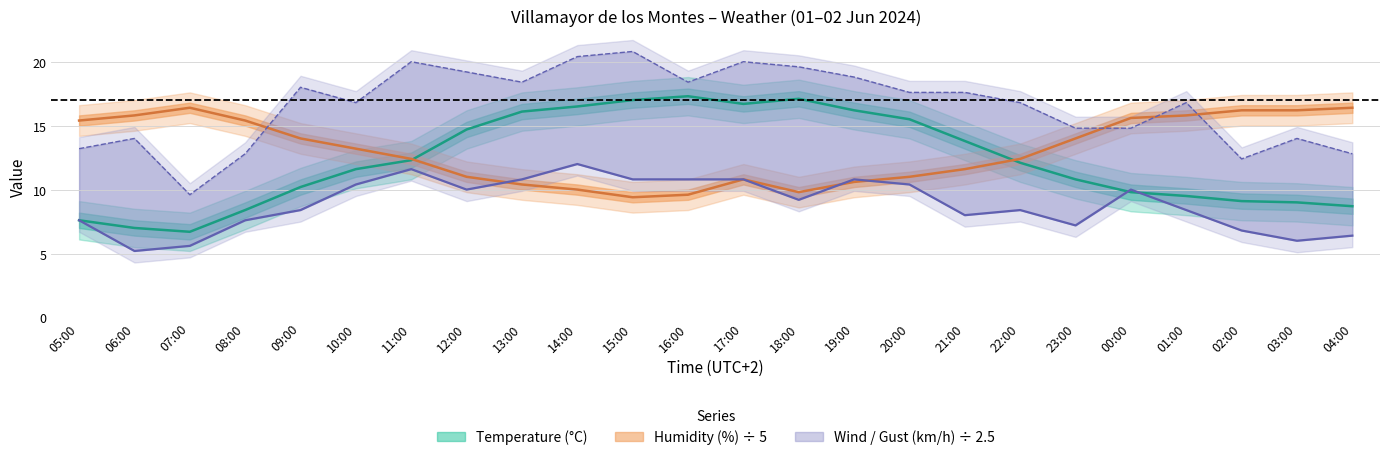

What is the spread (max minus min) of values at 00:00?

5.8